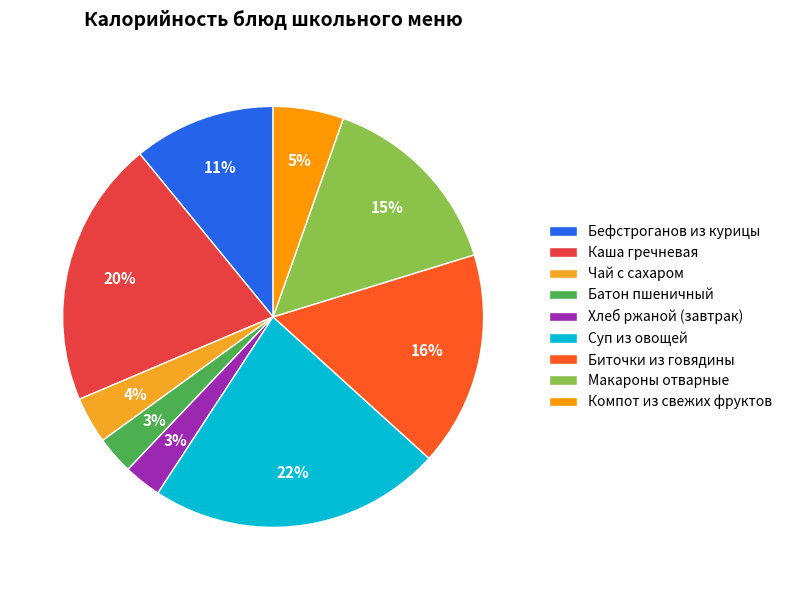

Does Компот из свежих фруктов represent more than half of the total?

No